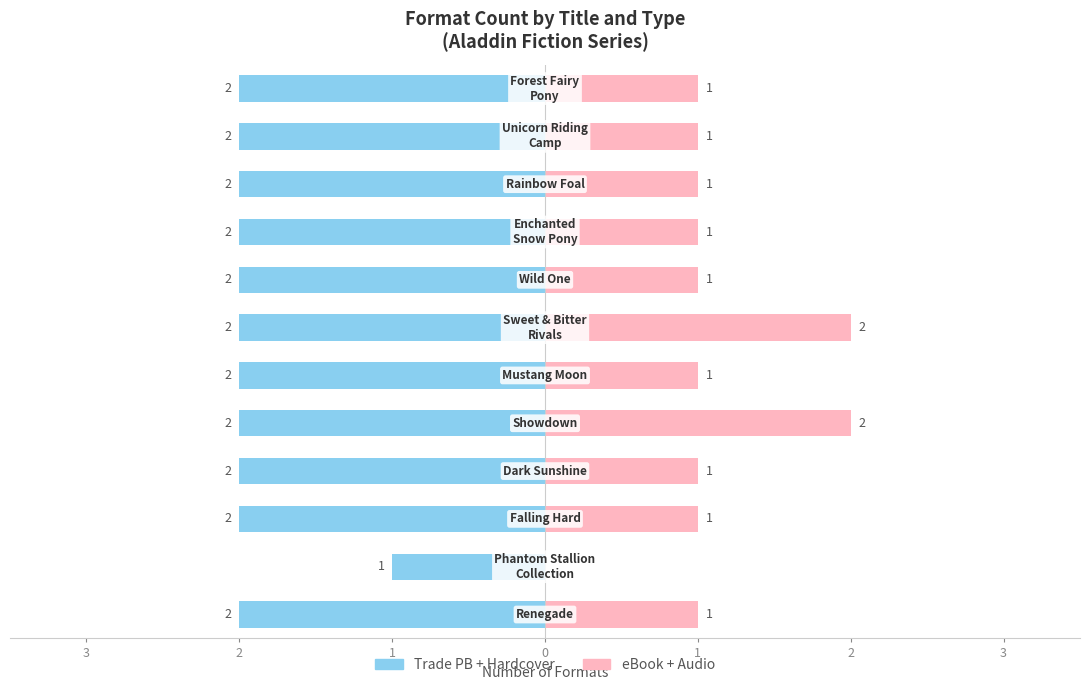

What is the maximum value shown in the chart?

2